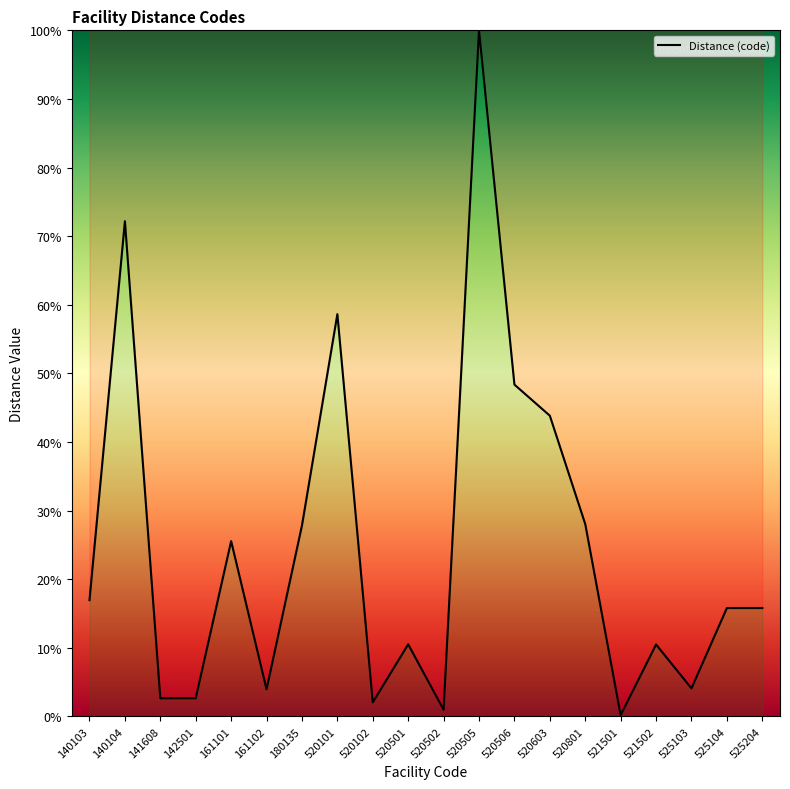

Is it true that the value at 520801 is 28.0?

True